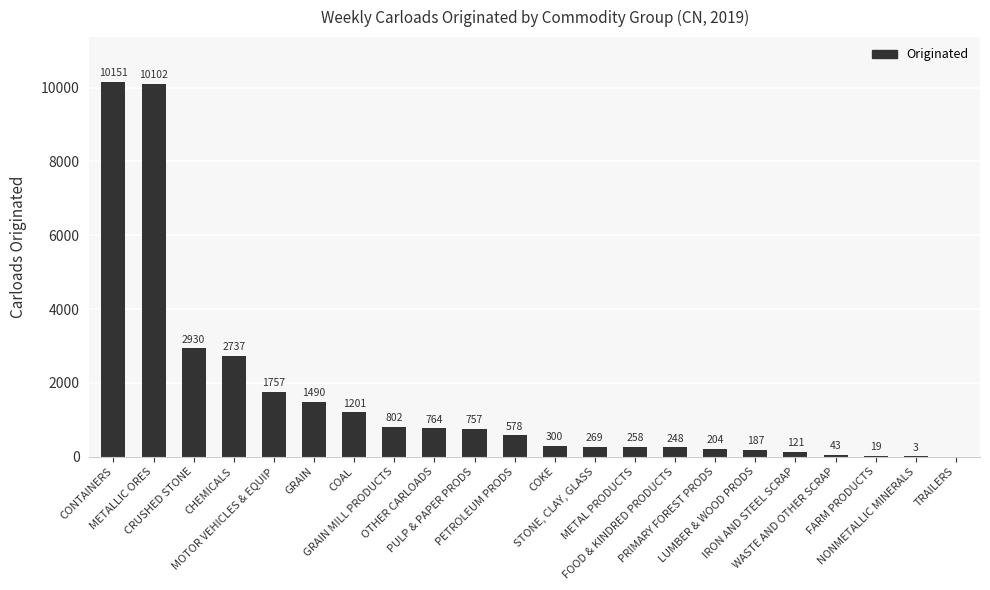

What is the sum of all values?

34921